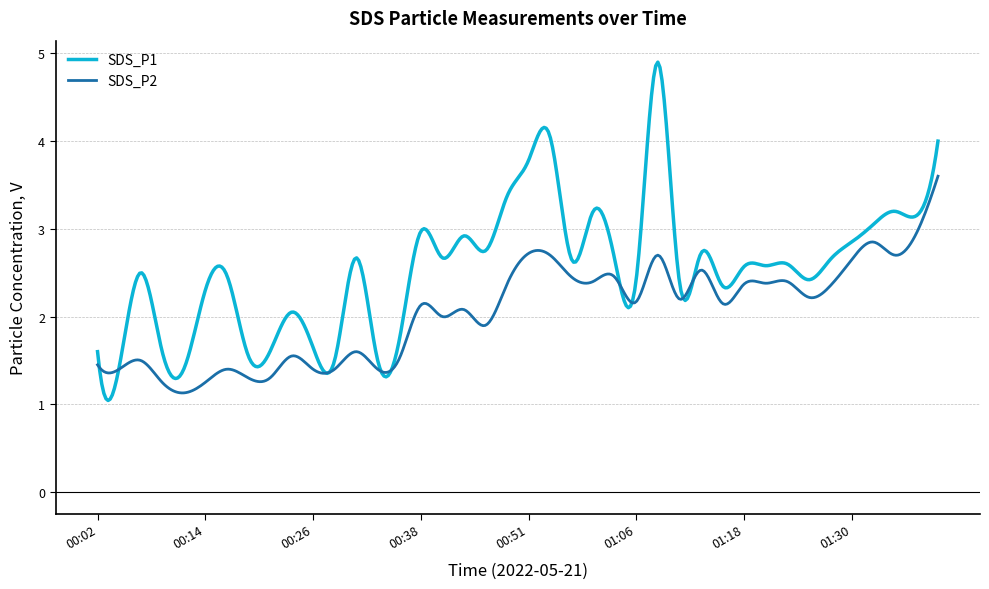

Which series has the largest total across all categories?

SDS_P1